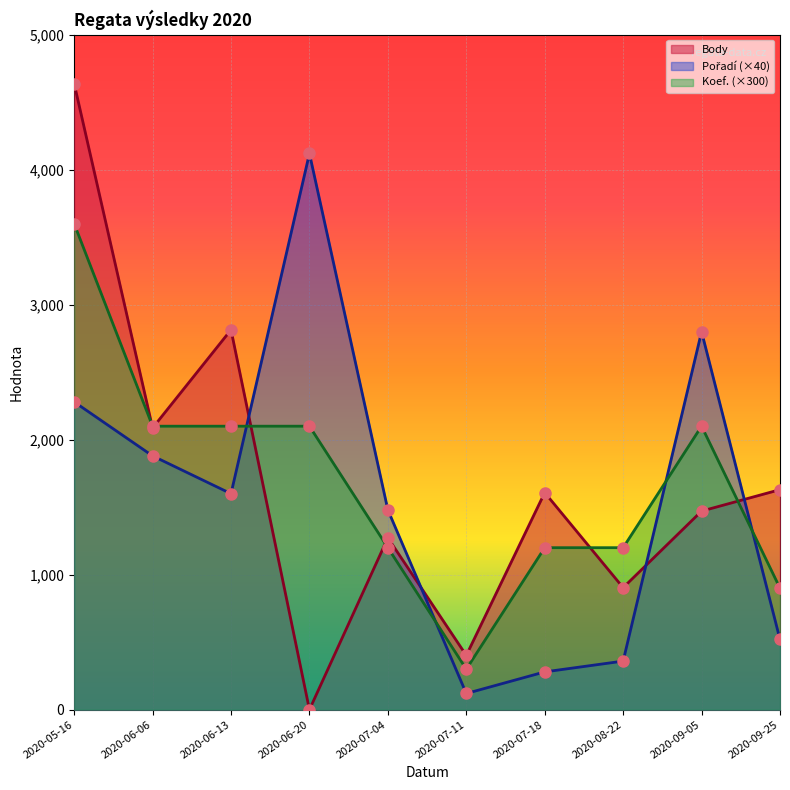

At 2020-09-25, list the series in order from smallest to largest.

Pořadí, Koef., Body